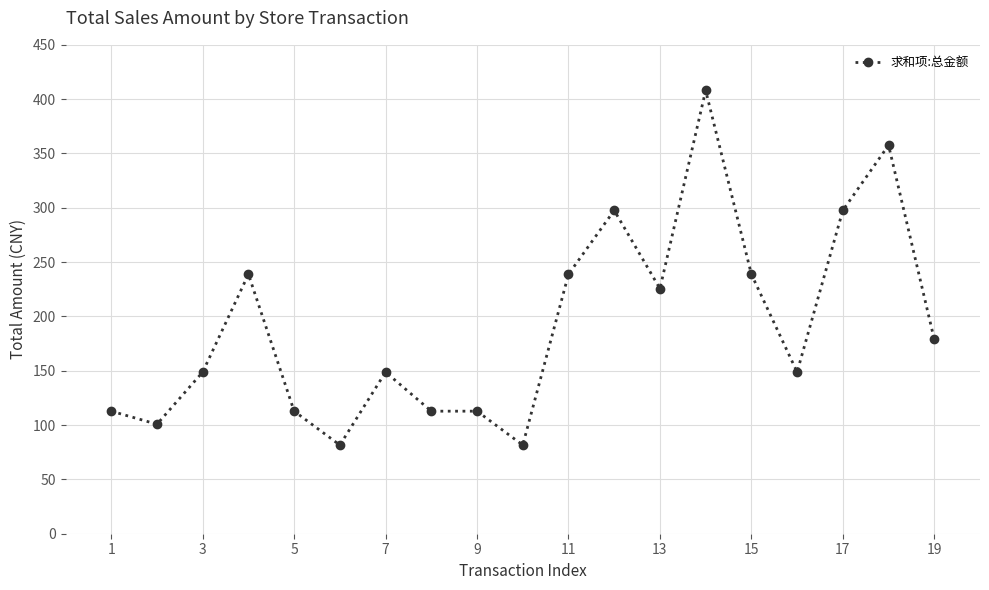

What is the difference between the maximum and minimum values?

326.4